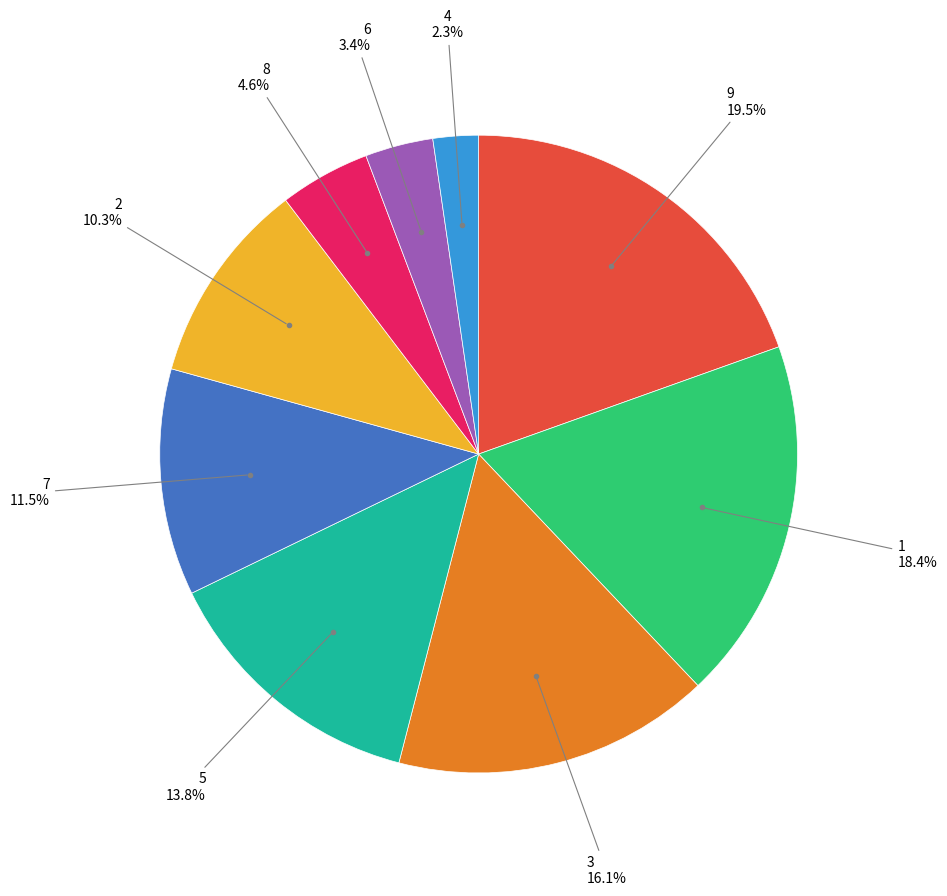

Is there a majority slice in this chart?

No